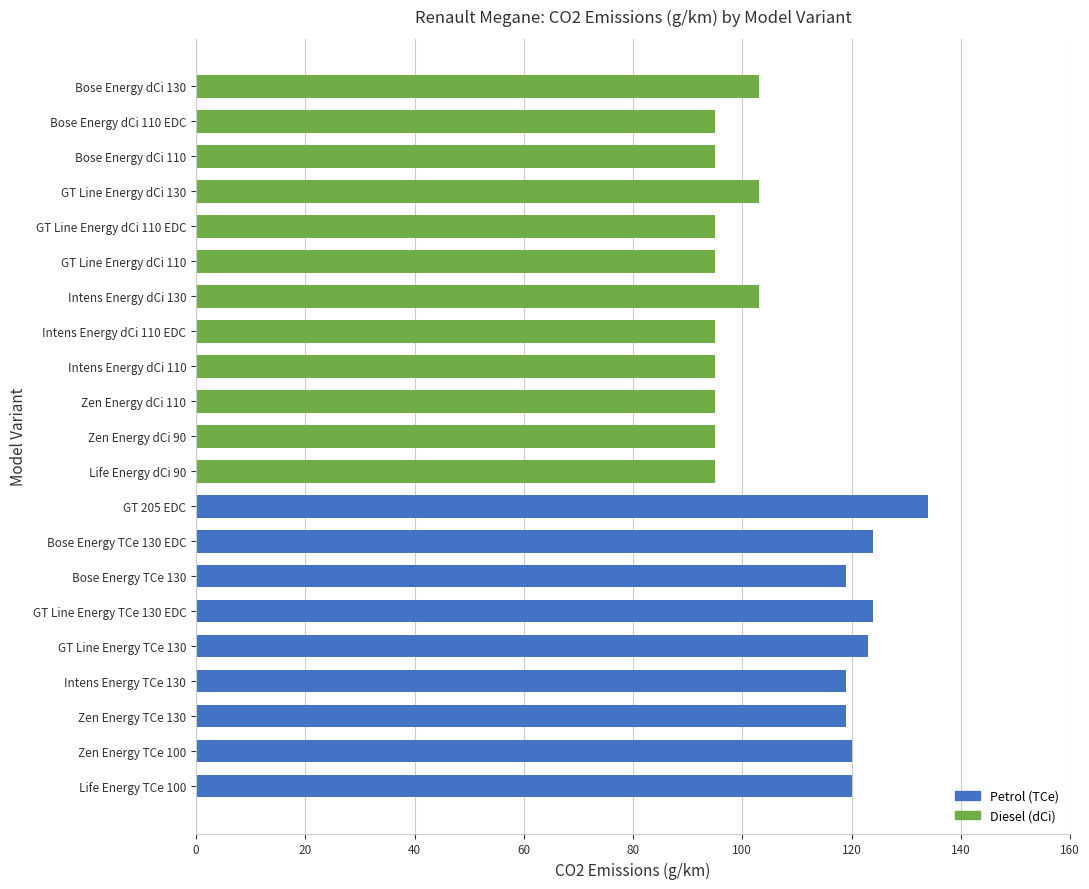

What is the approximate value at GT Line Energy TCe 130?

123